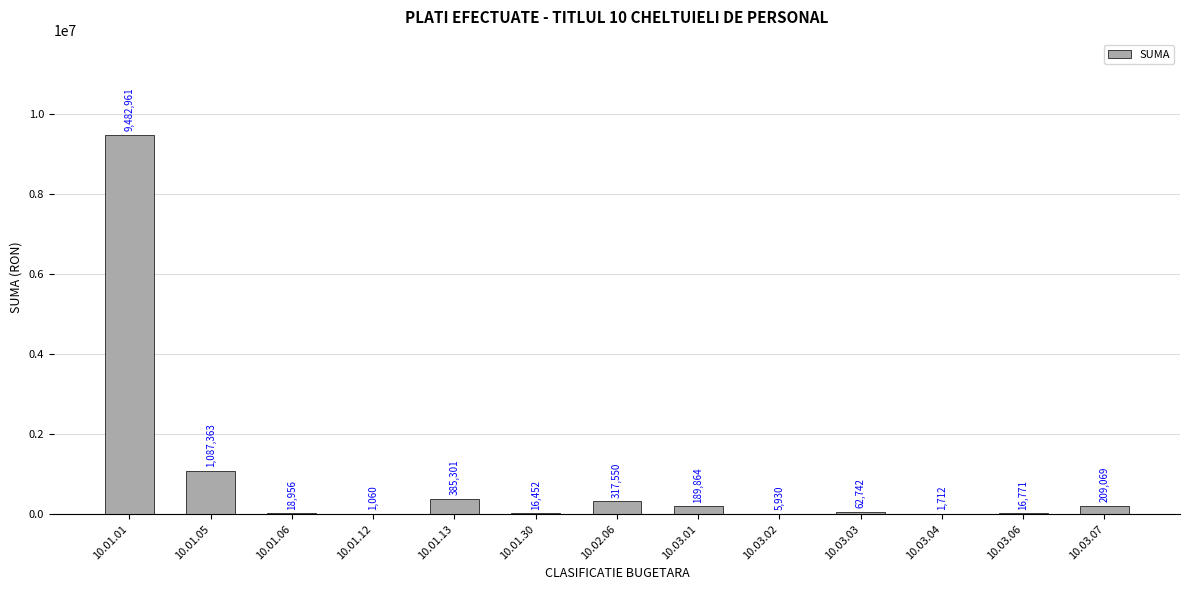

Does the chart contain stacked bars?

No